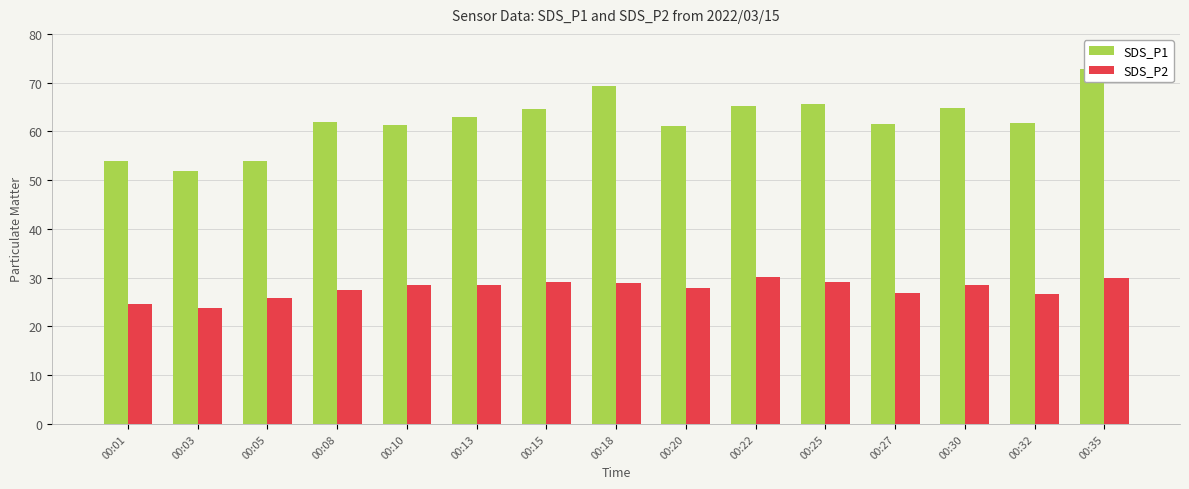

Reading right to left, extract all data points from this chart.

SDS_P1: 72.7	61.7	64.7	61.5	65.7	65.3	61.0	69.2	64.6	63.0	61.4	62.0	53.8	51.9	53.9
SDS_P2: 30.0	26.6	28.5	26.9	29.1	30.1	27.9	28.9	29.1	28.4	28.5	27.5	25.8	23.7	24.6